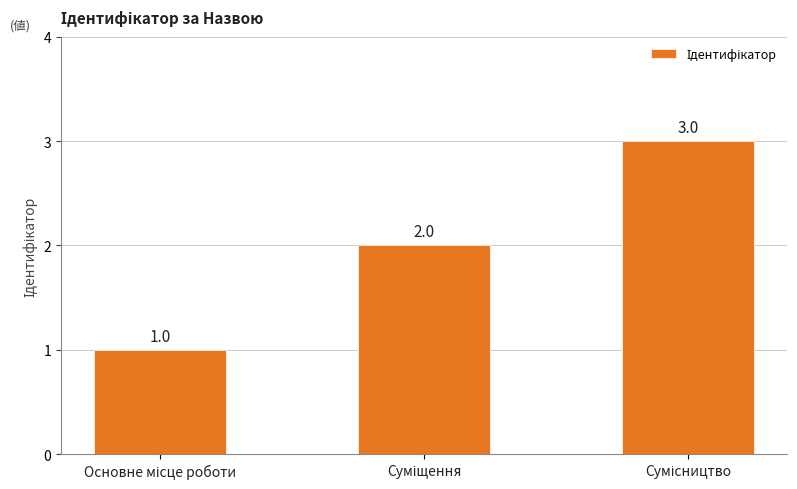

Count the values in the range 1 to 3.

3